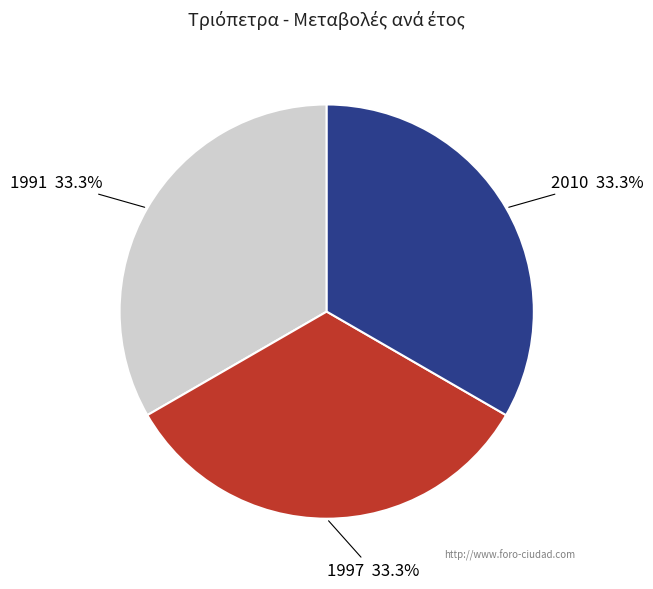

Does 1991 account for over 50% of the chart?

No